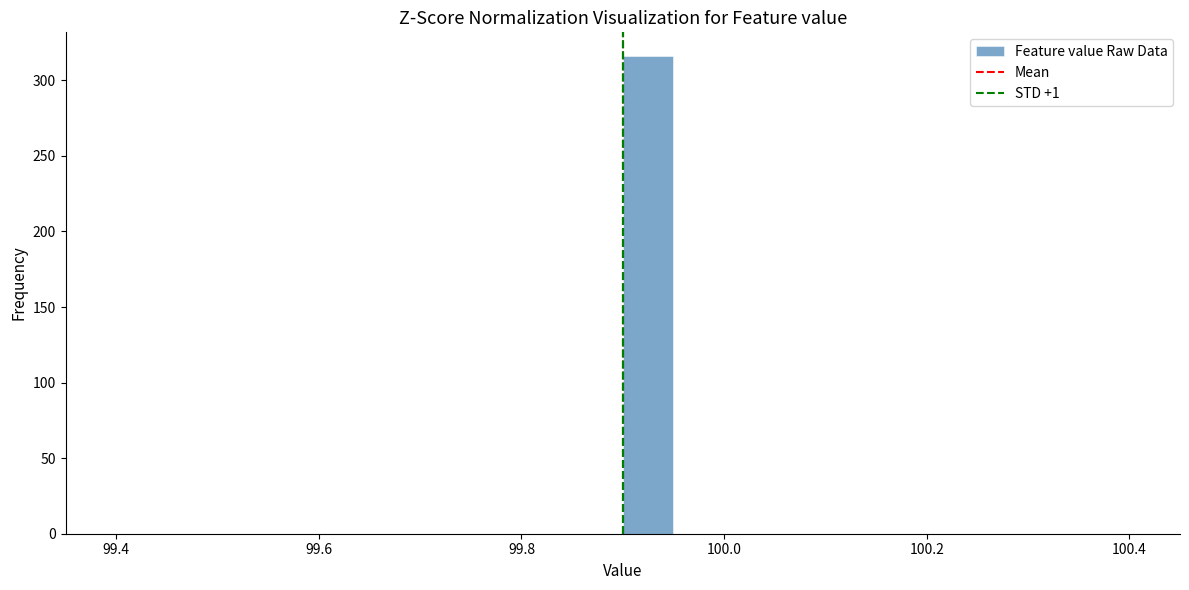

Around what value on the x-axis is the tallest bar? Give the approximate position of its centre, as read against the axis.

99.92